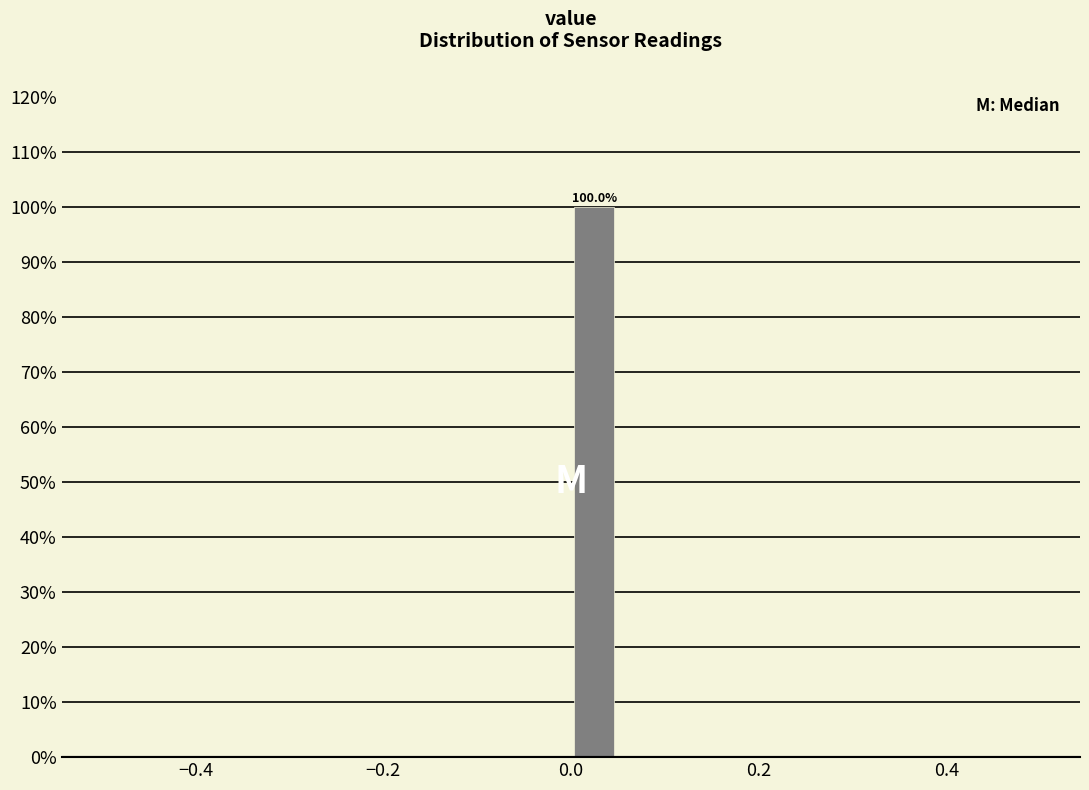

Around what value on the x-axis is the tallest bar? Give the approximate position of its centre, as read against the axis.

0.02